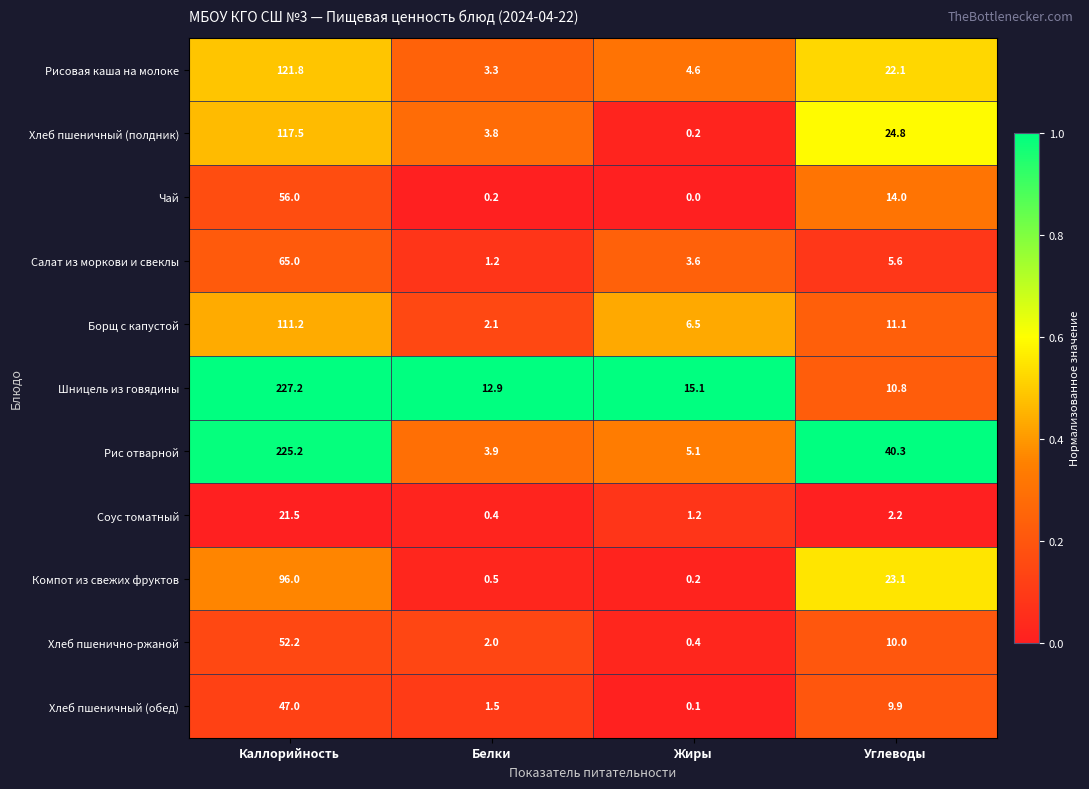

What is the difference between the Рисовая каша на молоке values at Углеводы and Каллорийность?

99.7